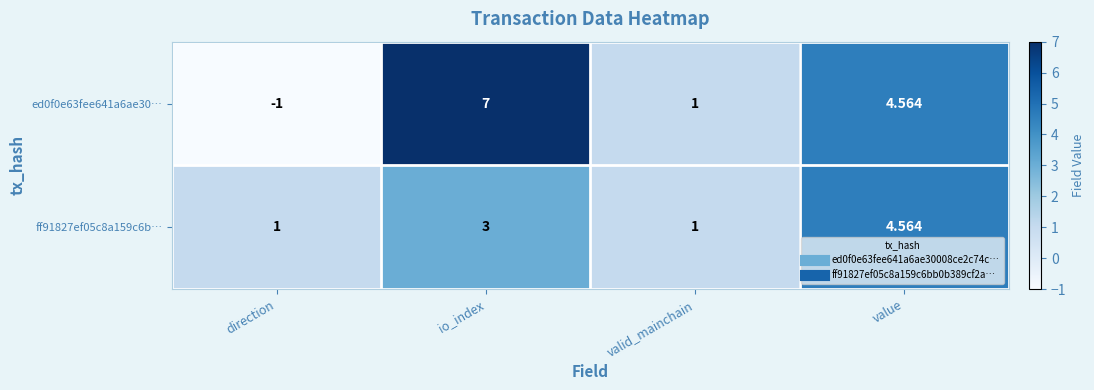

At which category is the sum across all series the highest?

io_index